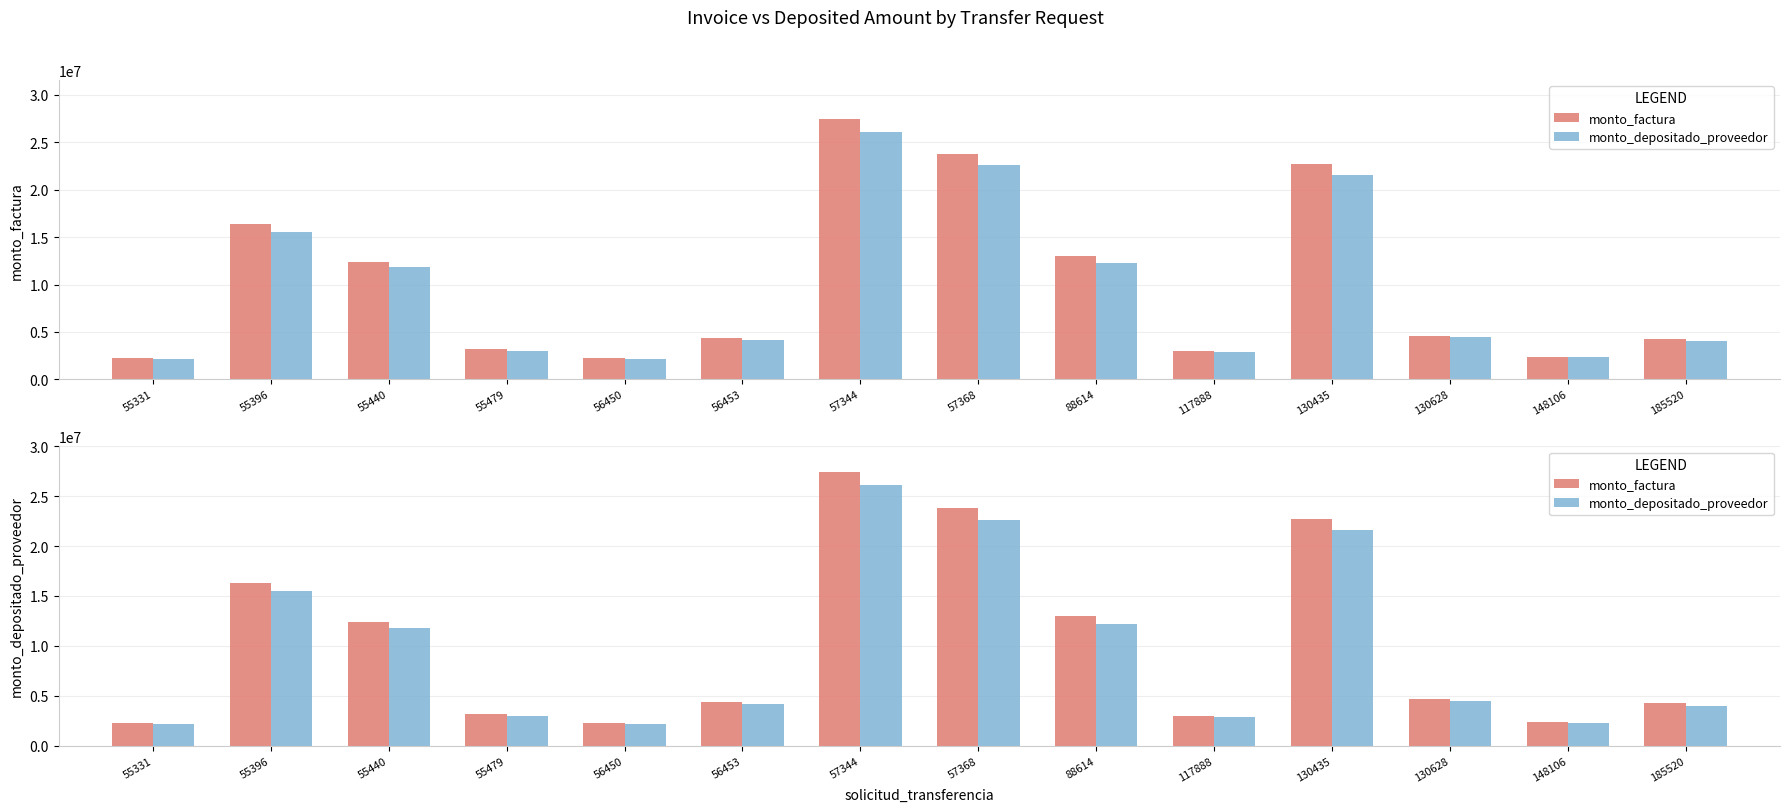

Rank the series at 88614 from highest to lowest value.

monto_factura, monto_depositado_proveedor